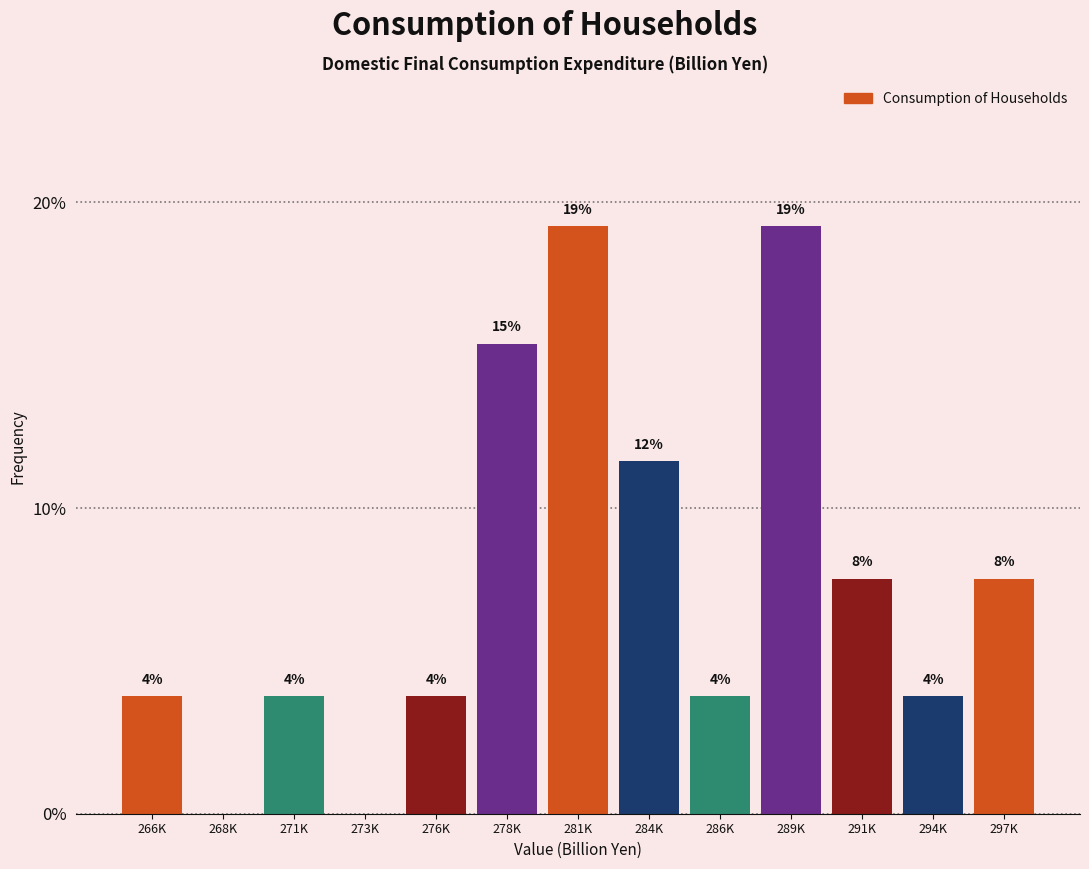

Are the bars horizontal?

No